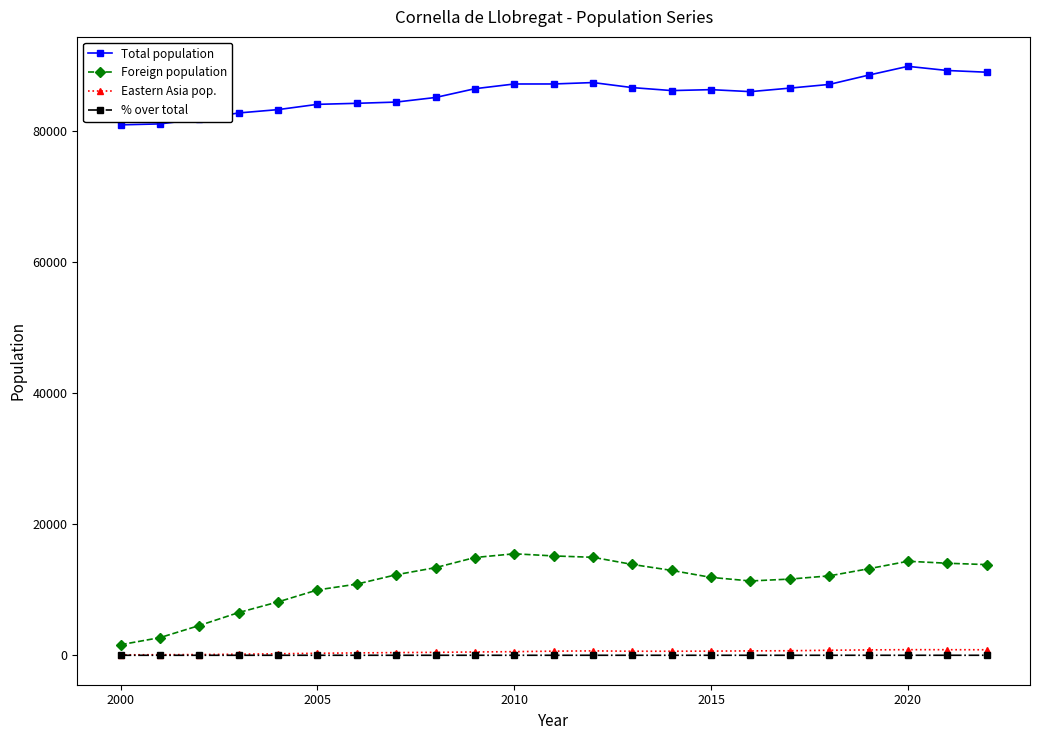

True or false: % over total has more than 0 points higher than both neighbors.

True